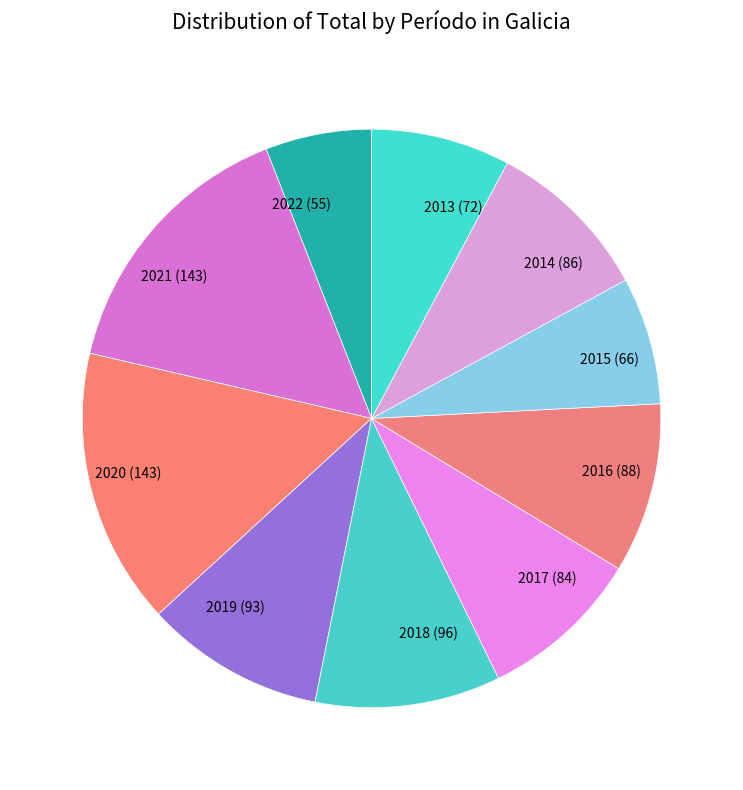

Does any single category account for the majority?

No